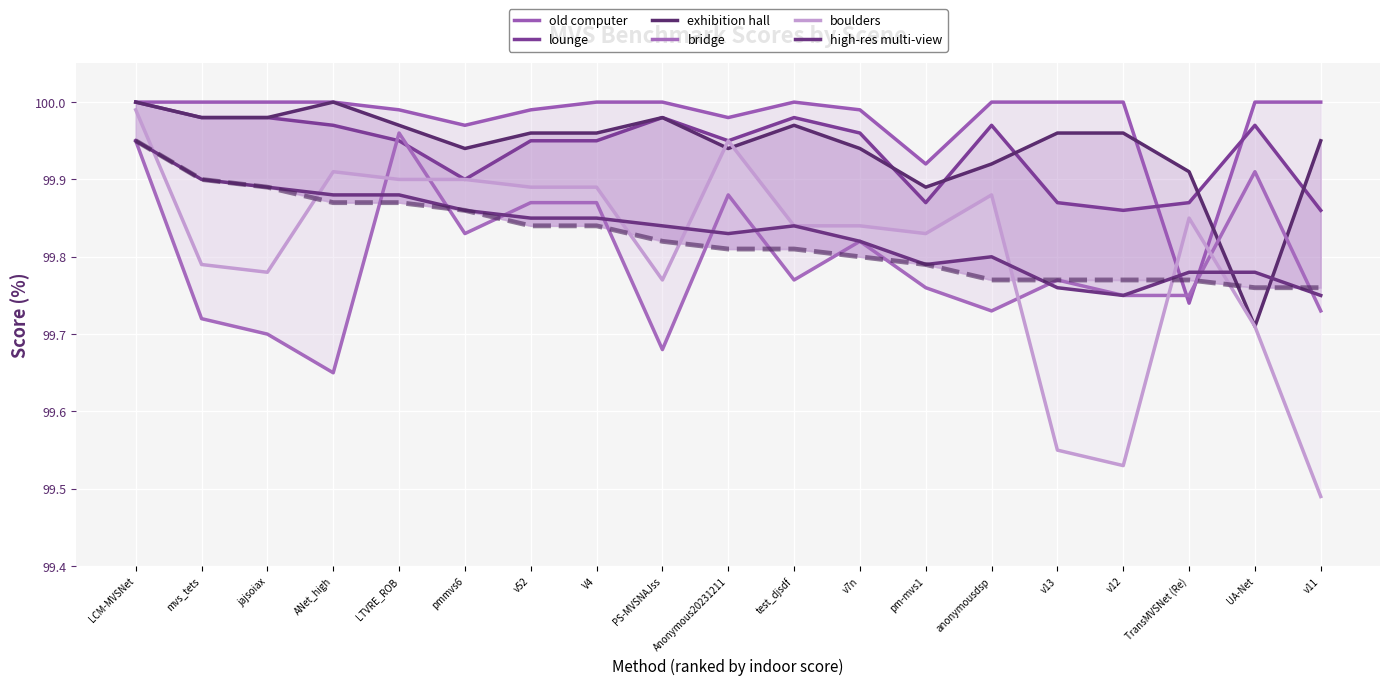

What is the sum of the exhibition hall values at v13 and ANet_high?

200.0